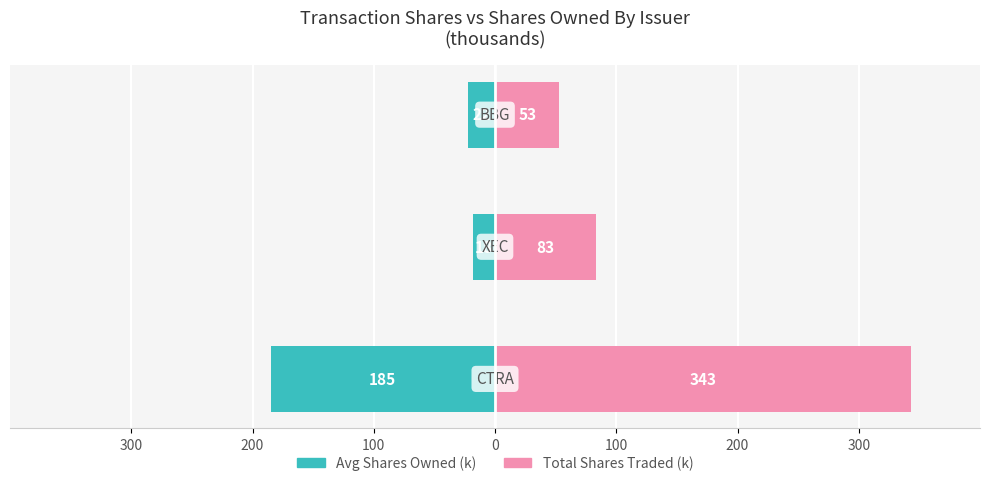

What is the maximum value shown in the chart?

343